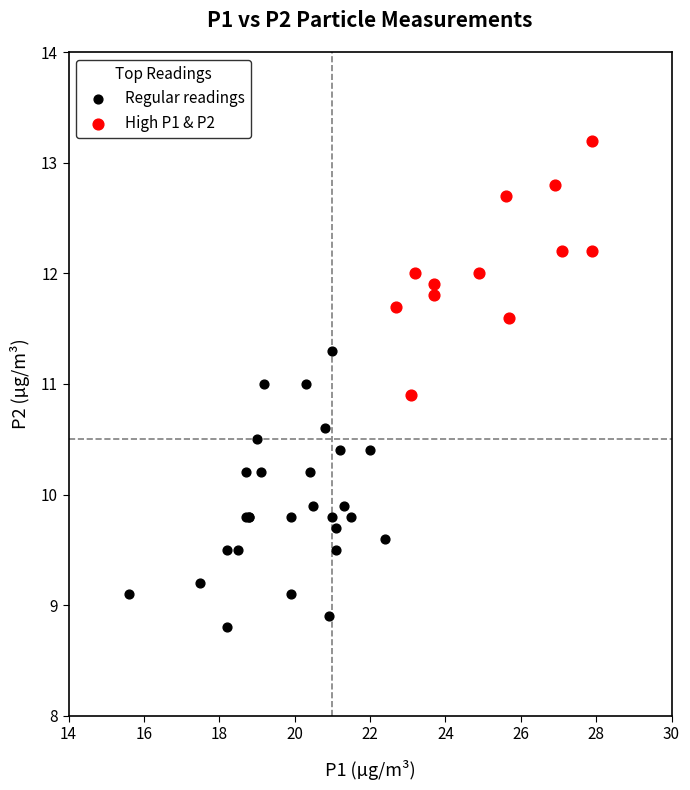

Which series contains the lowest Y value?

Regular readings